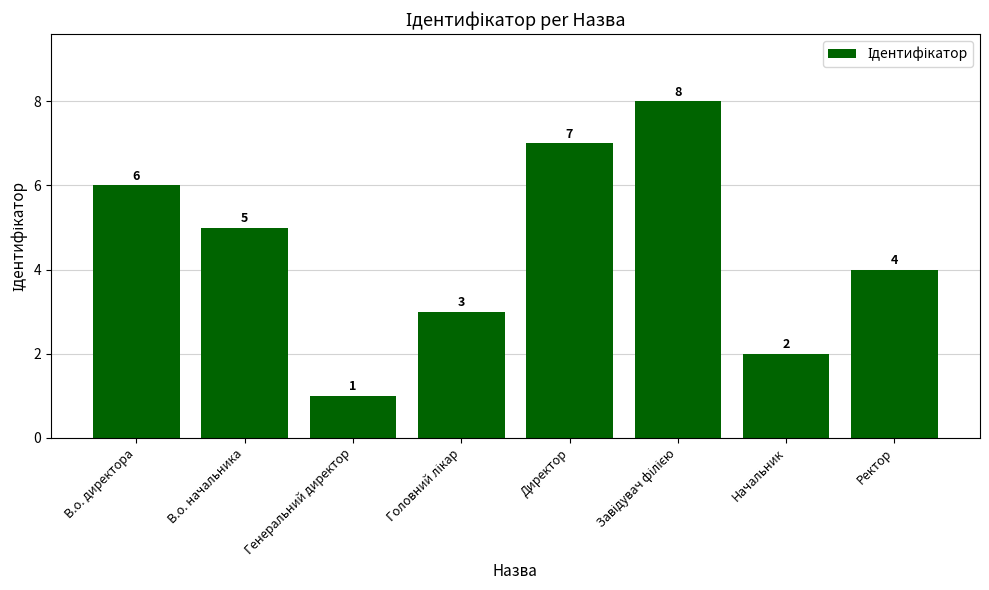

What is the change in value from Директор to Начальник?

-5